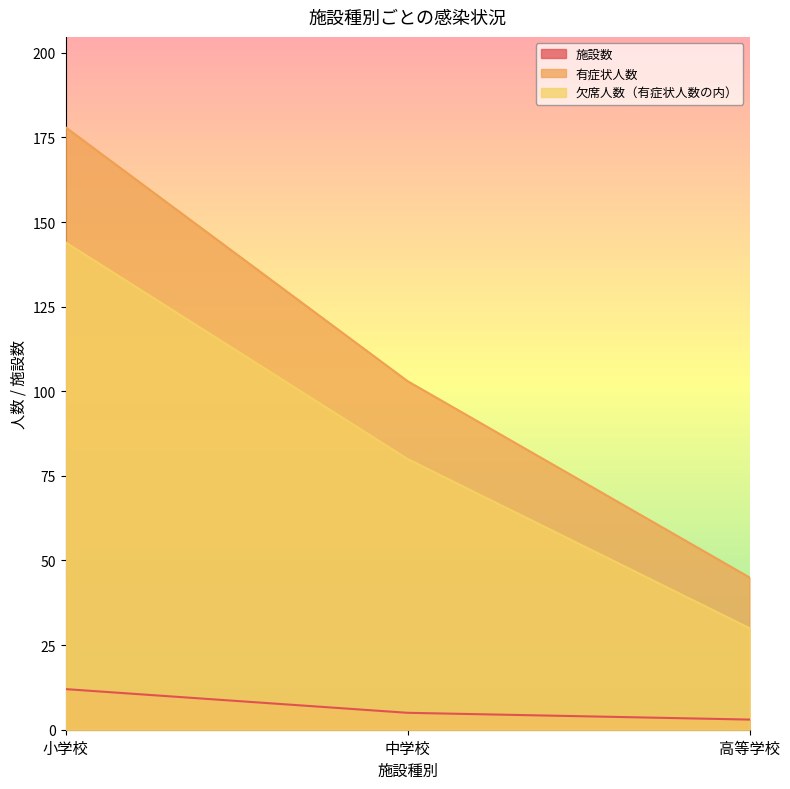

Is the value of 欠席人数（有症状人数の内） at 小学校 greater than the value of 有症状人数 at 高等学校?

Yes